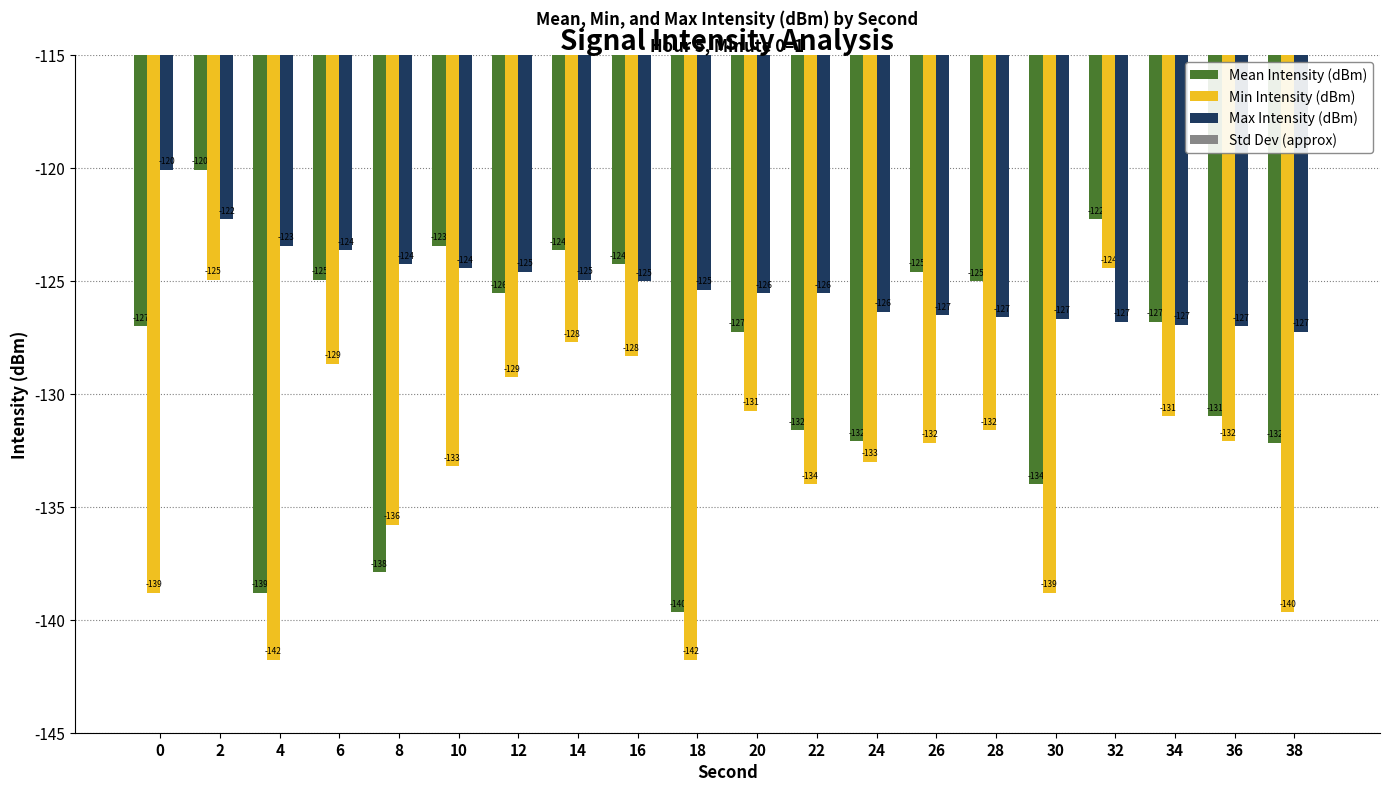

What is the difference between the second highest and minimum values in the Max Intensity (dBm) series?

5.0